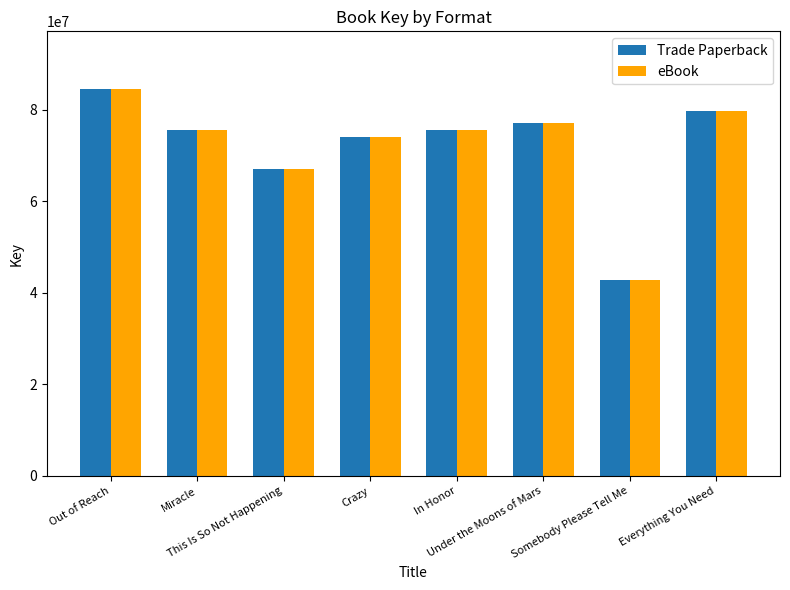

At how many categories does at least one series exceed 60361529?

7